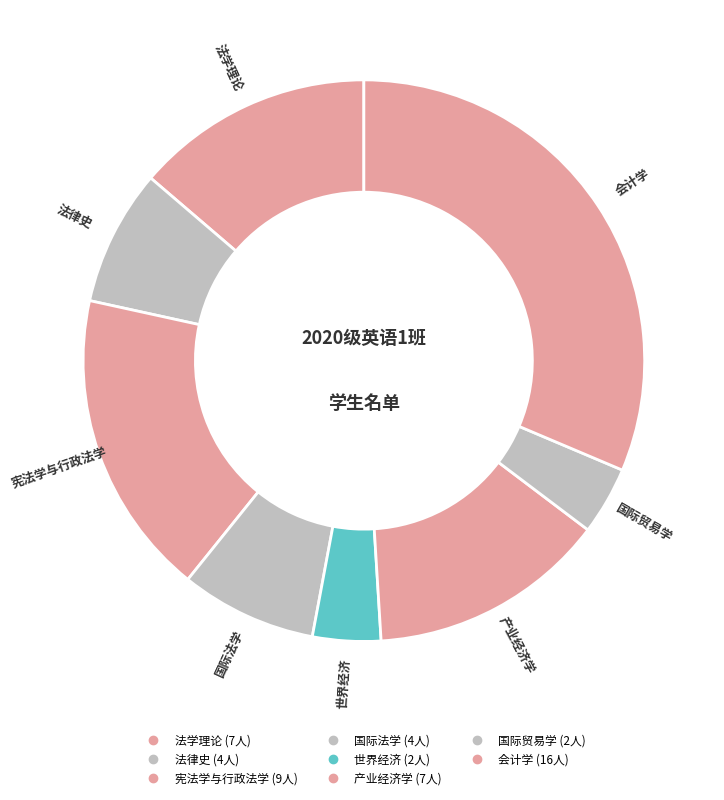

How many segments does this pie chart have?

8